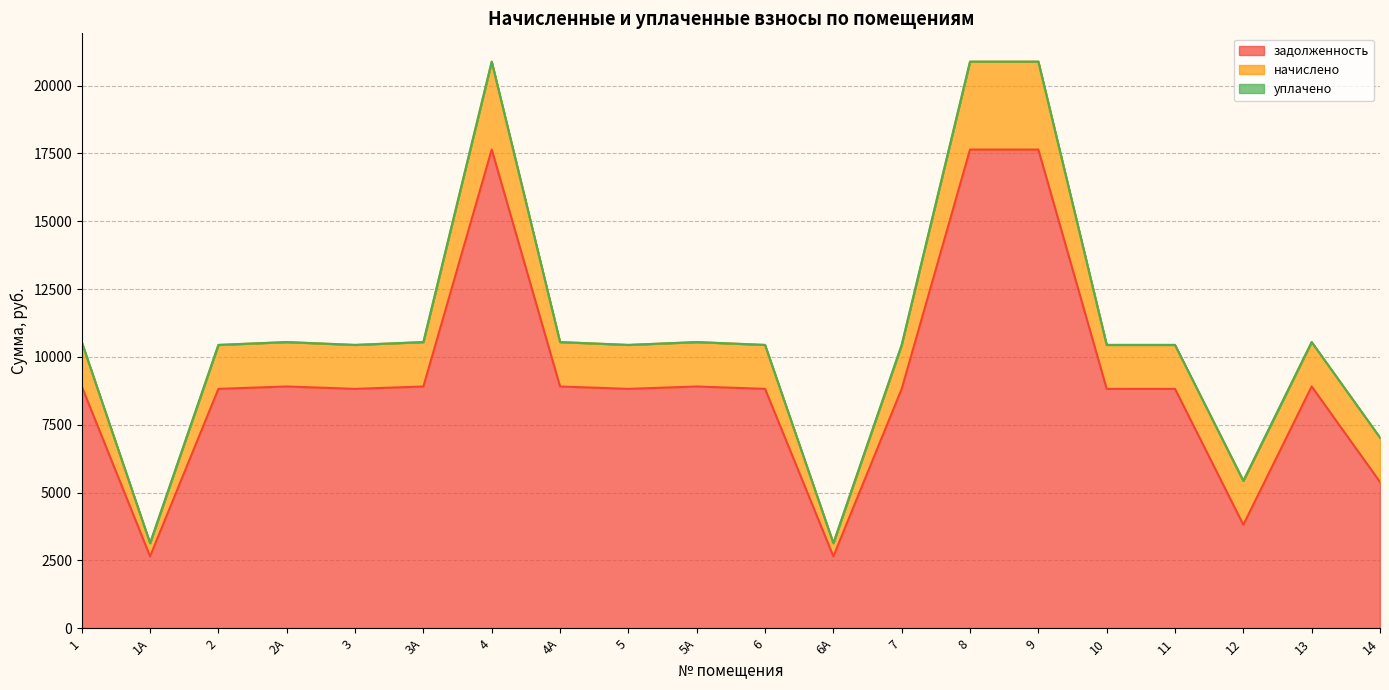

At how many categories does at least one series exceed 1729?

20